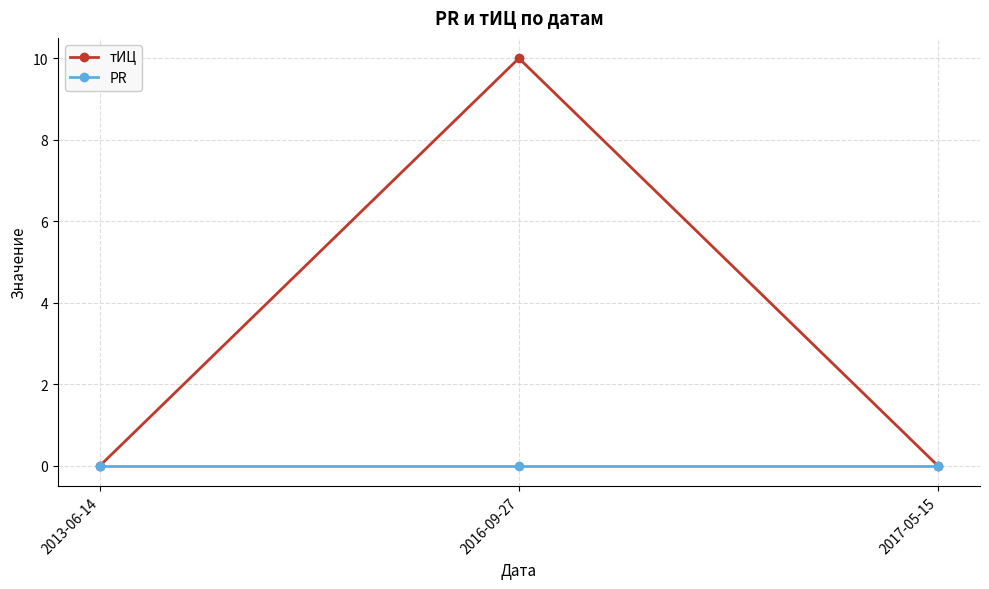

Rank the series by their maximum value, from highest to lowest.

тИЦ, PR